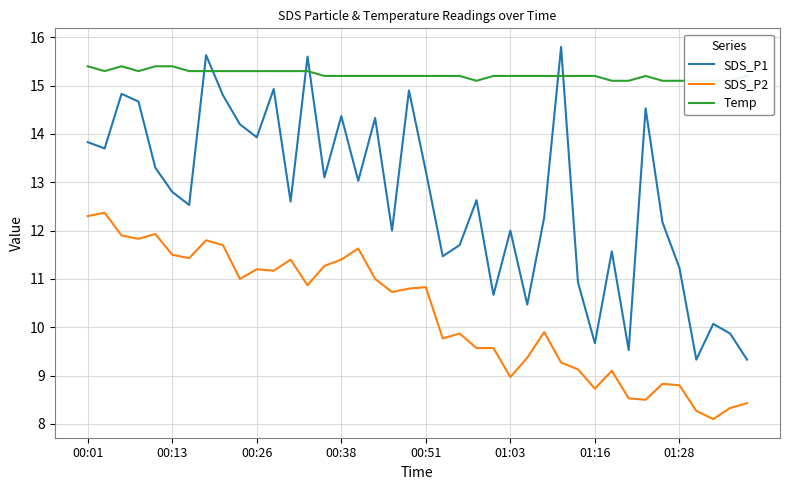

Does the chart display data point markers on the line(s)?

No